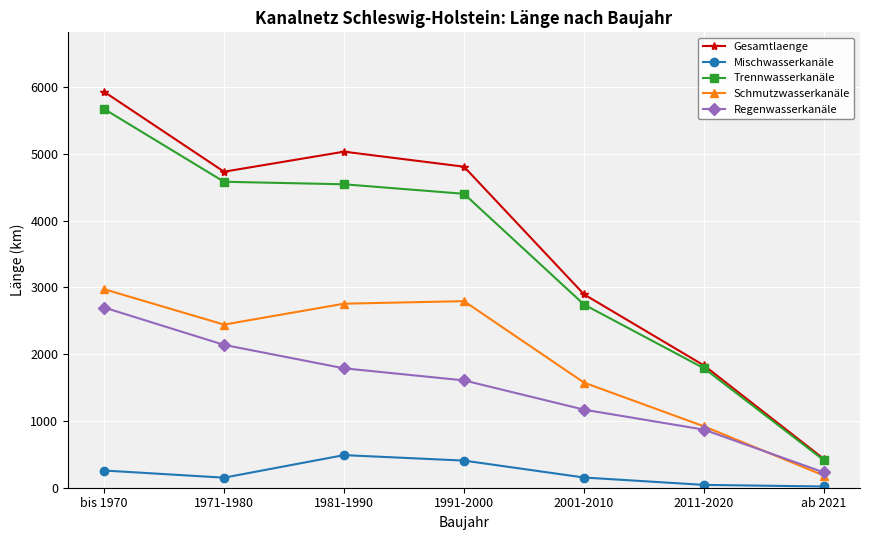

How many lines are shown in the chart?

5